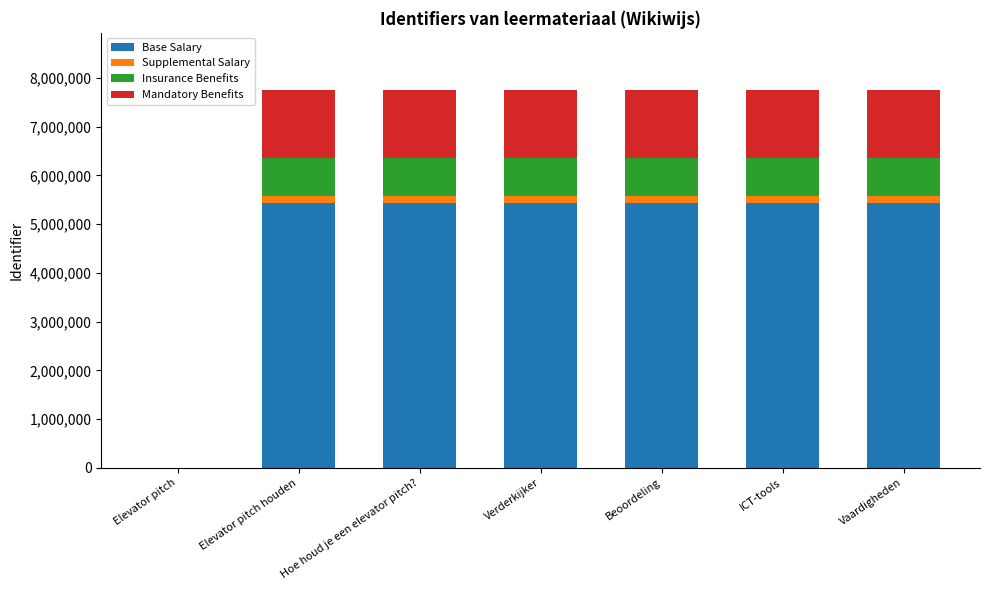

At which label is Base Salary closest to 2716172?

Elevator pitch houden